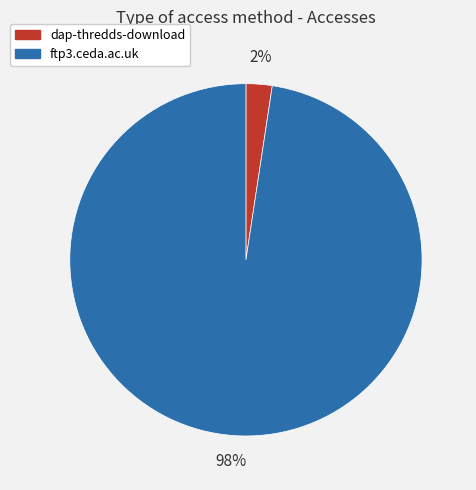

True or false: dap-thredds-download accounts for 8% of the total.

False